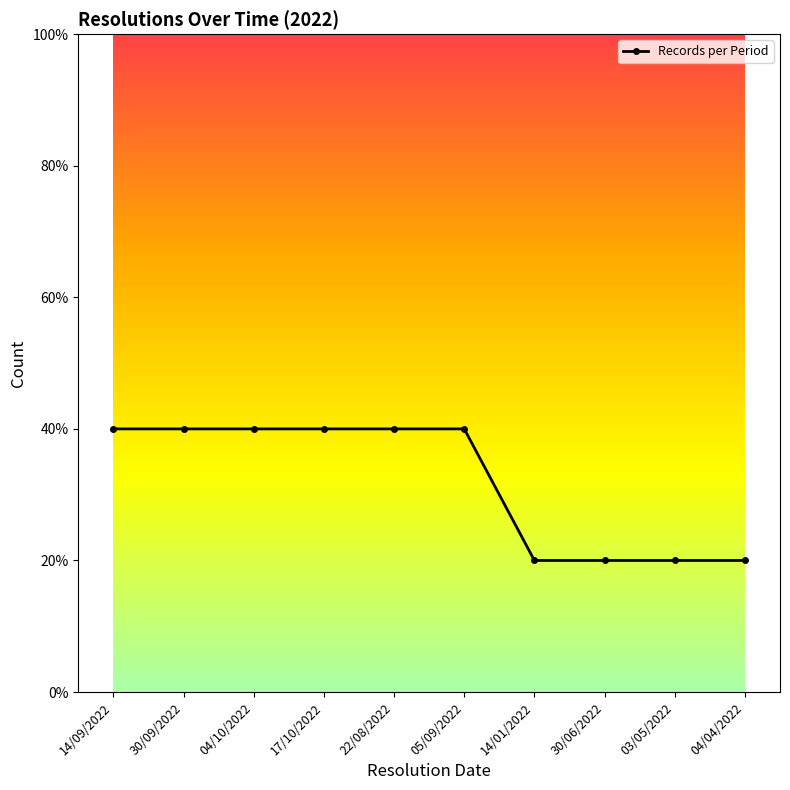

What position from the left is 03/05/2022?

9